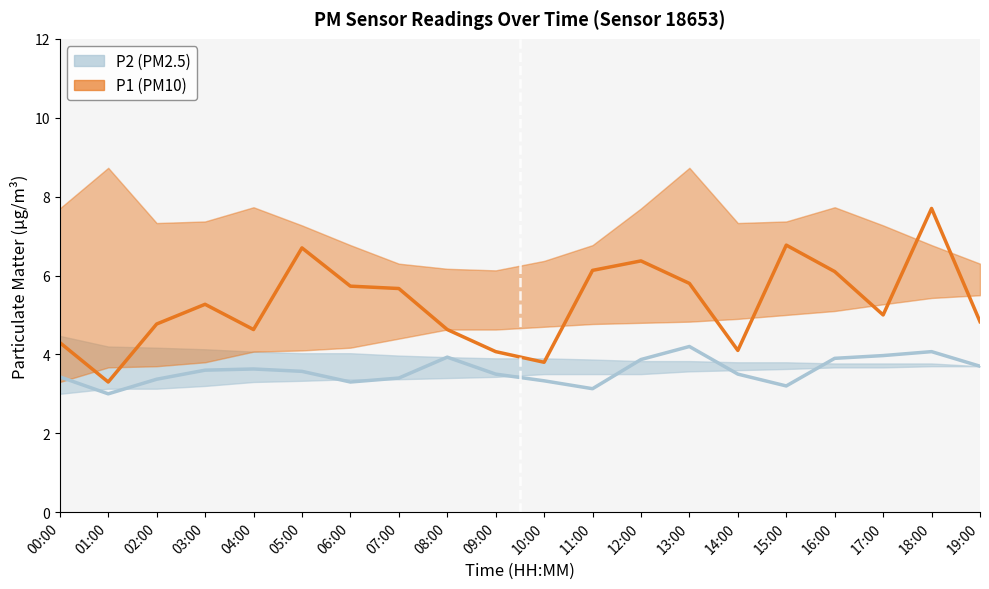

What position from the right is 03:00?

17